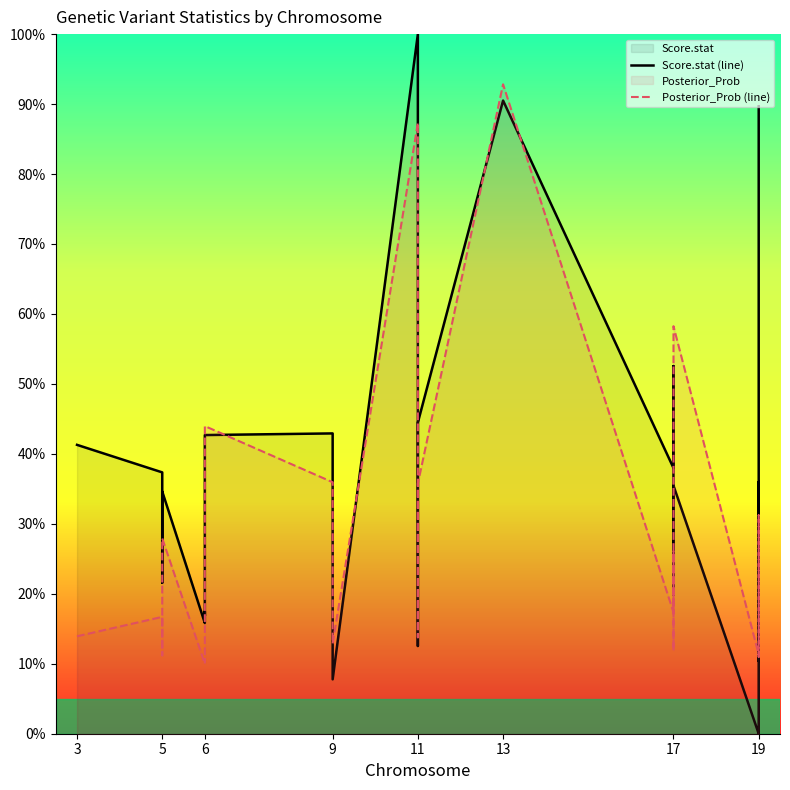

Which series has the largest total across all categories?

Score.stat (line)